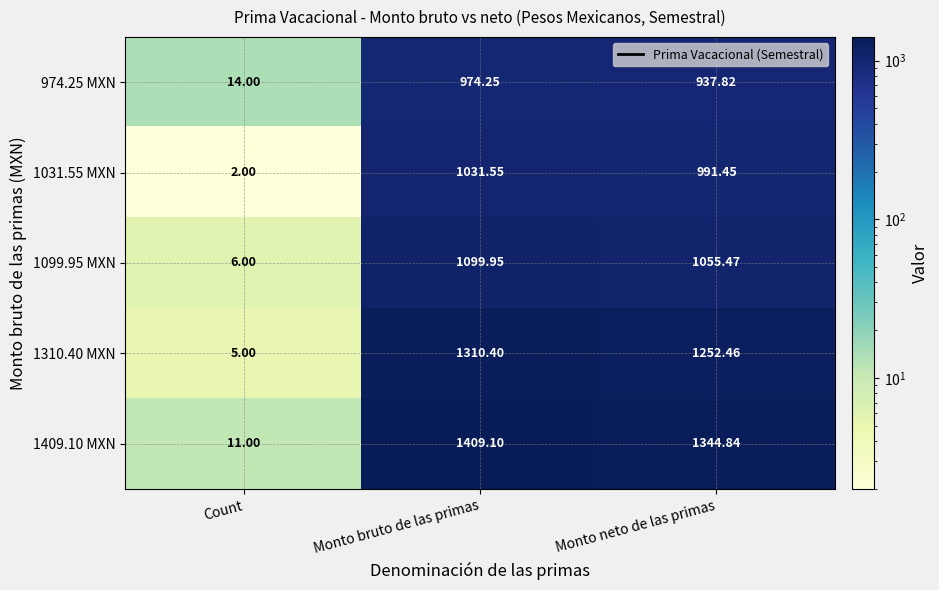

How many series are shown in this chart?

5